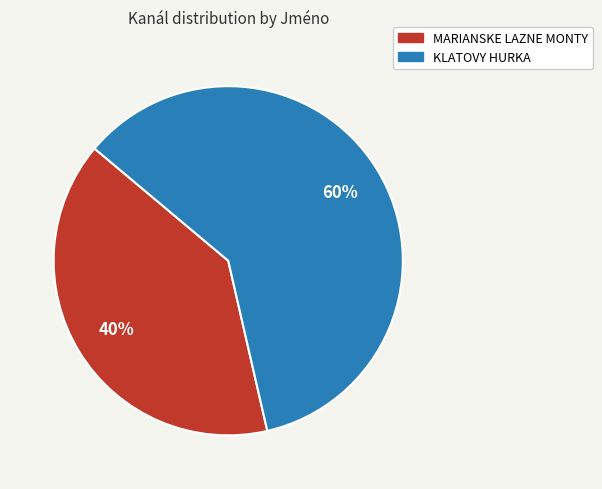

To the nearest percent, what is the average slice percentage?

50%